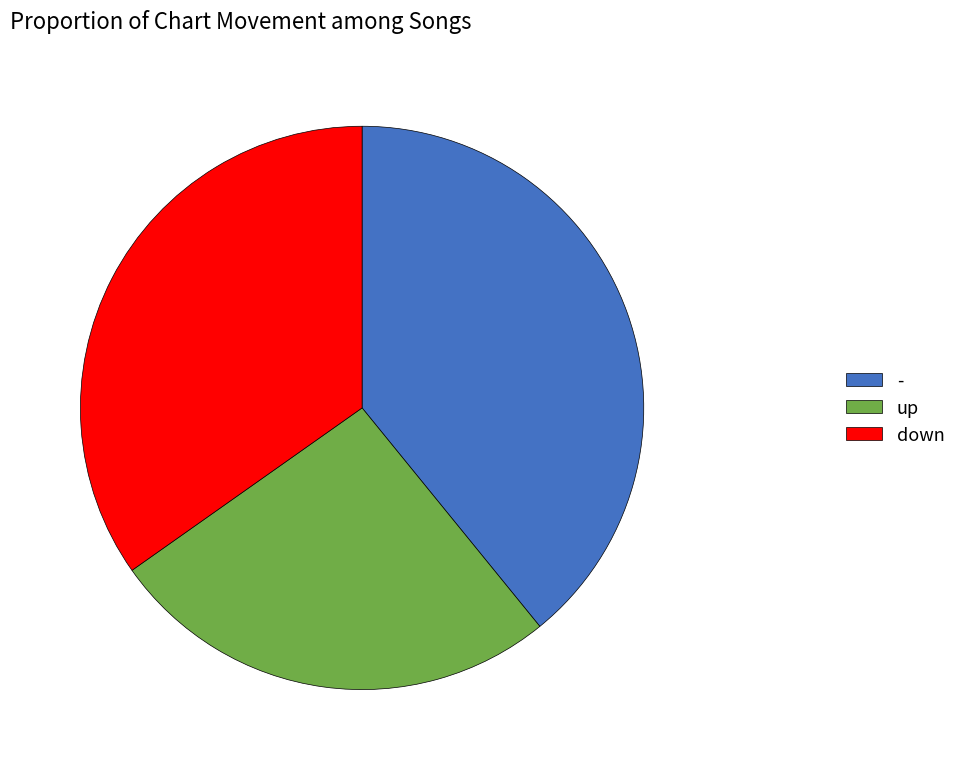

Rank the categories by value from highest to lowest.

-, down, up